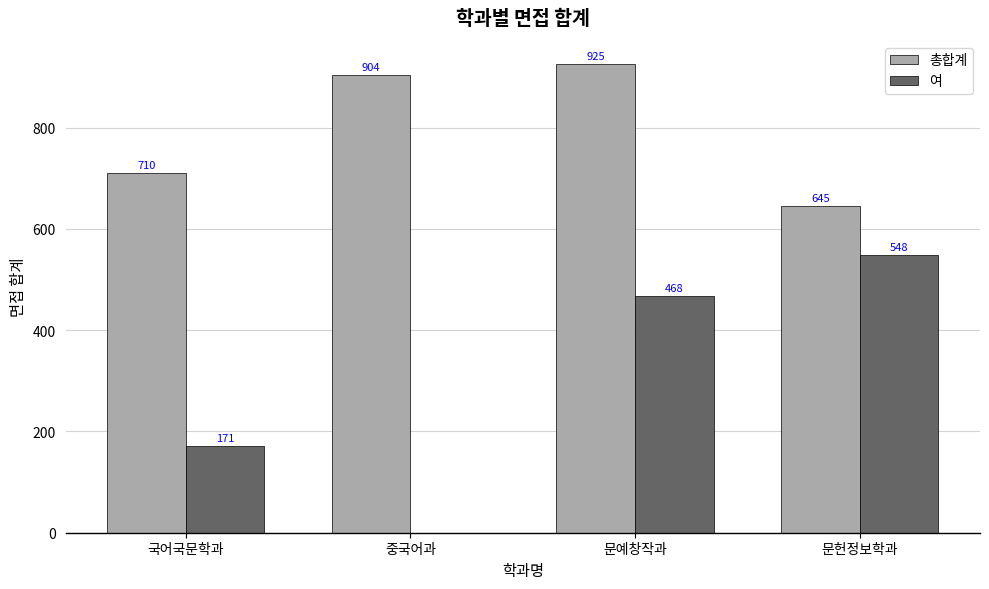

What is the sum of all 여 values?

1187